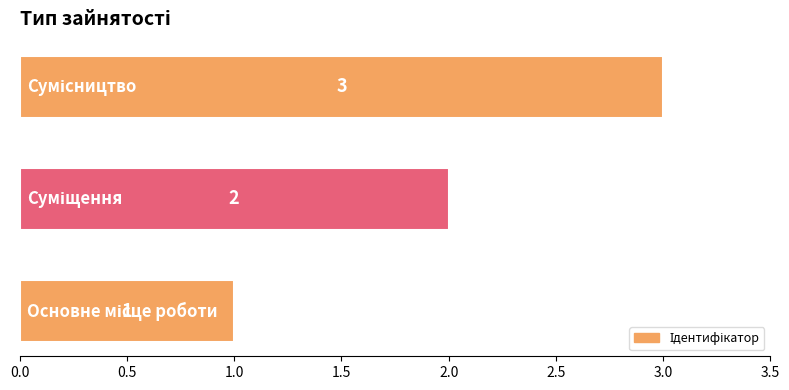

What is the maximum value shown in the chart?

3